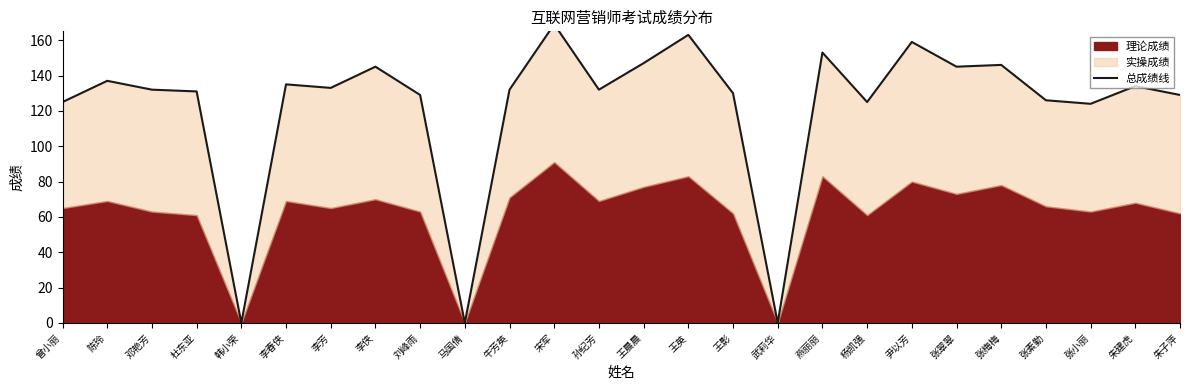

How many lines are shown in the chart?

1